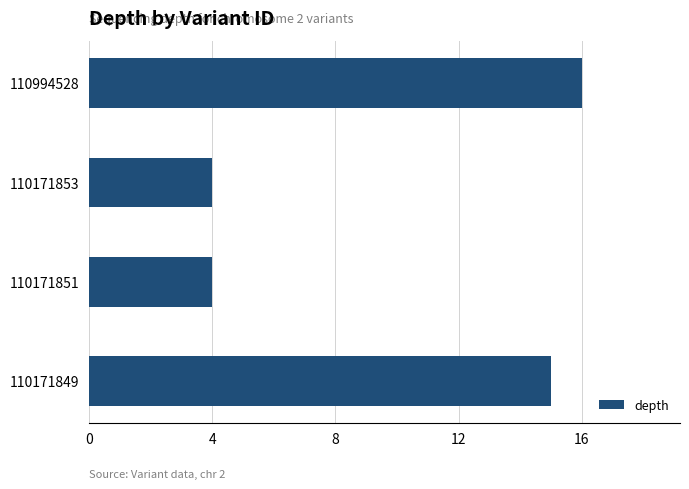

Reading bottom to top, extract all data points from this chart.

15	4	4	16